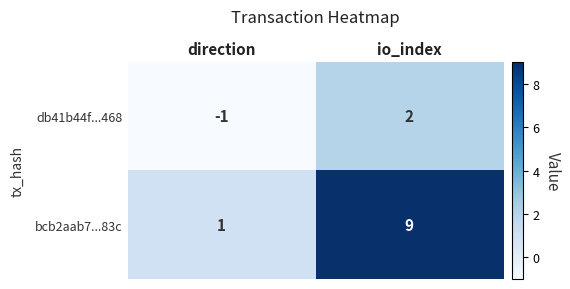

Reading left to right, transcribe all the data shown in this chart.

db41b44f...468: direction=-1	io_index=2
bcb2aab7...83c: direction=1	io_index=9